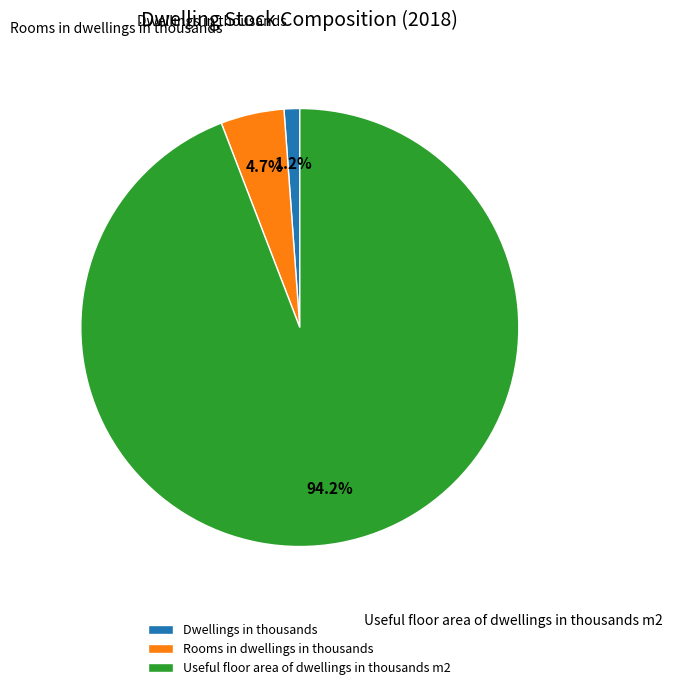

The Useful floor area of dwellings in thousands m2 slice represents 94% of the pie. True or false?

True